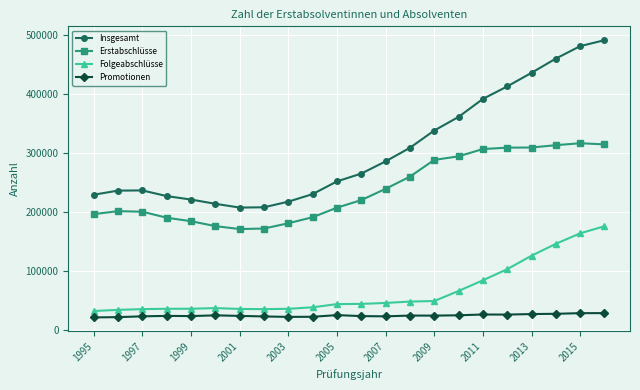

What is the difference between the second highest and minimum values in the Folgeabschlüsse series?

131581